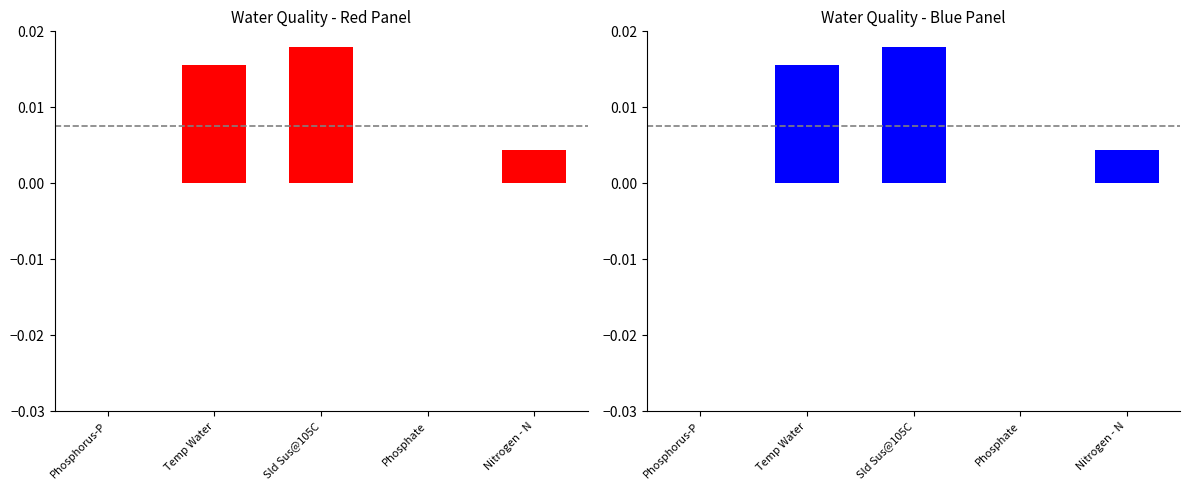

Between Temp Water and Phosphate, which is larger?

Temp Water